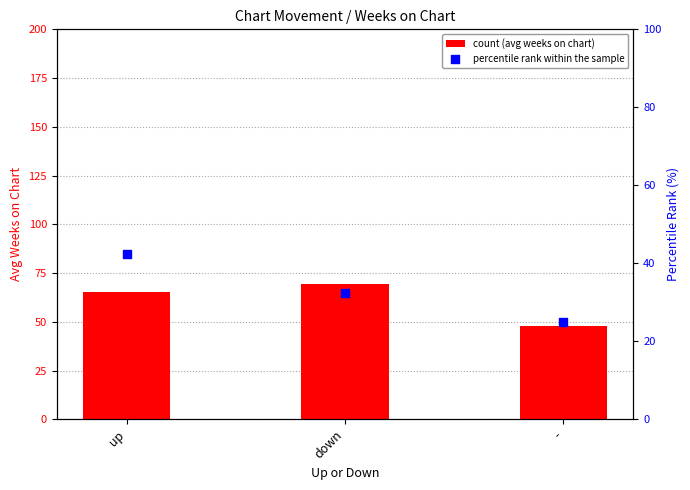

Which series has the largest total across all categories?

count (avg weeks on chart)